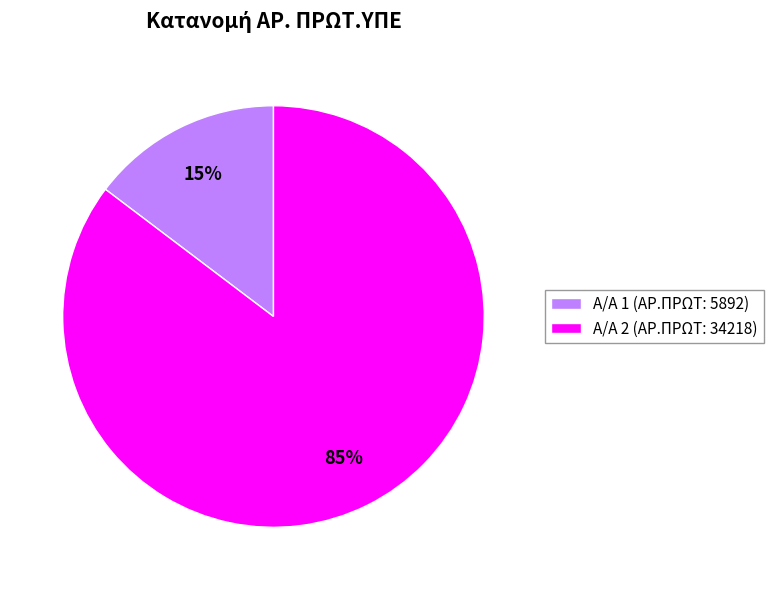

What percentage is the Α/Α 2 (ΑΡ.ΠΡΩΤ: 34218) slice, to the nearest percent?

85%